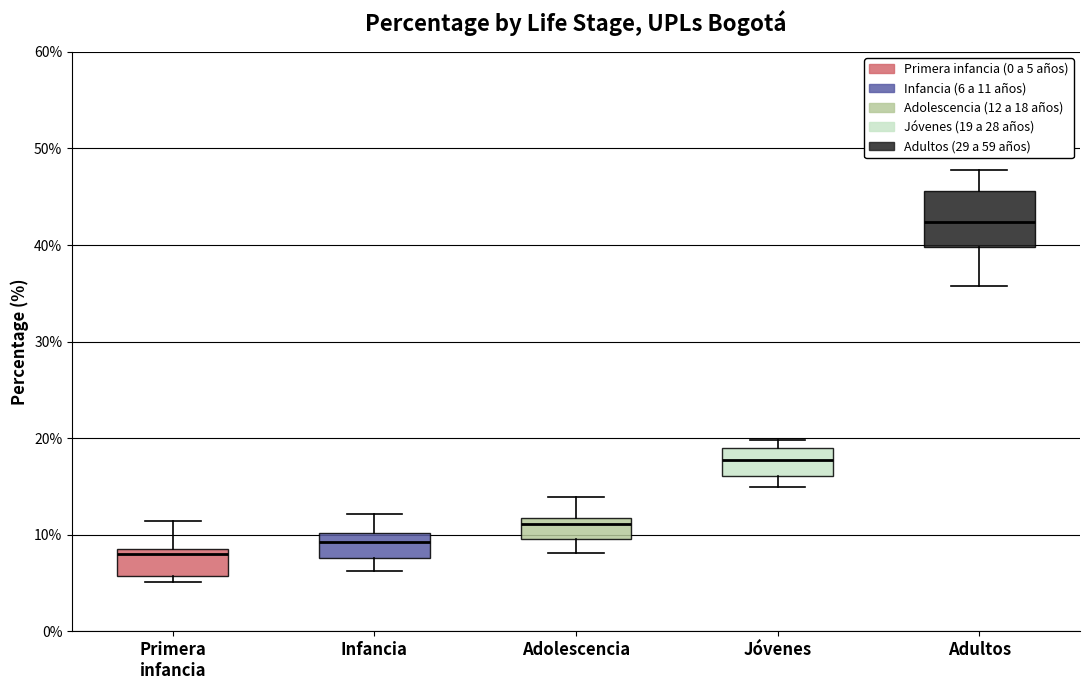

Reading left to right, transcribe this box plot: for each box, give where its median line is, the range the box spans, and where its two whiskers end, as read against the y-axis. The values are not printed on the chart, so give them approximately, as read against the axis.

Primera infancia: median 8, box 6 to 9, whiskers 5 to 11
Infancia: median 9, box 8 to 10, whiskers 6 to 12
Adolescencia: median 11, box 10 to 12, whiskers 8 to 14
Jóvenes: median 18, box 16 to 19, whiskers 15 to 20
Adultos: median 42, box 40 to 46, whiskers 36 to 48